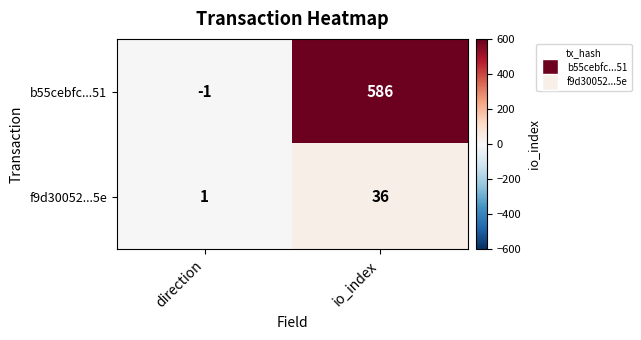

Rank the series by their average value, from highest to lowest.

b55cebfc...51, f9d30052...5e